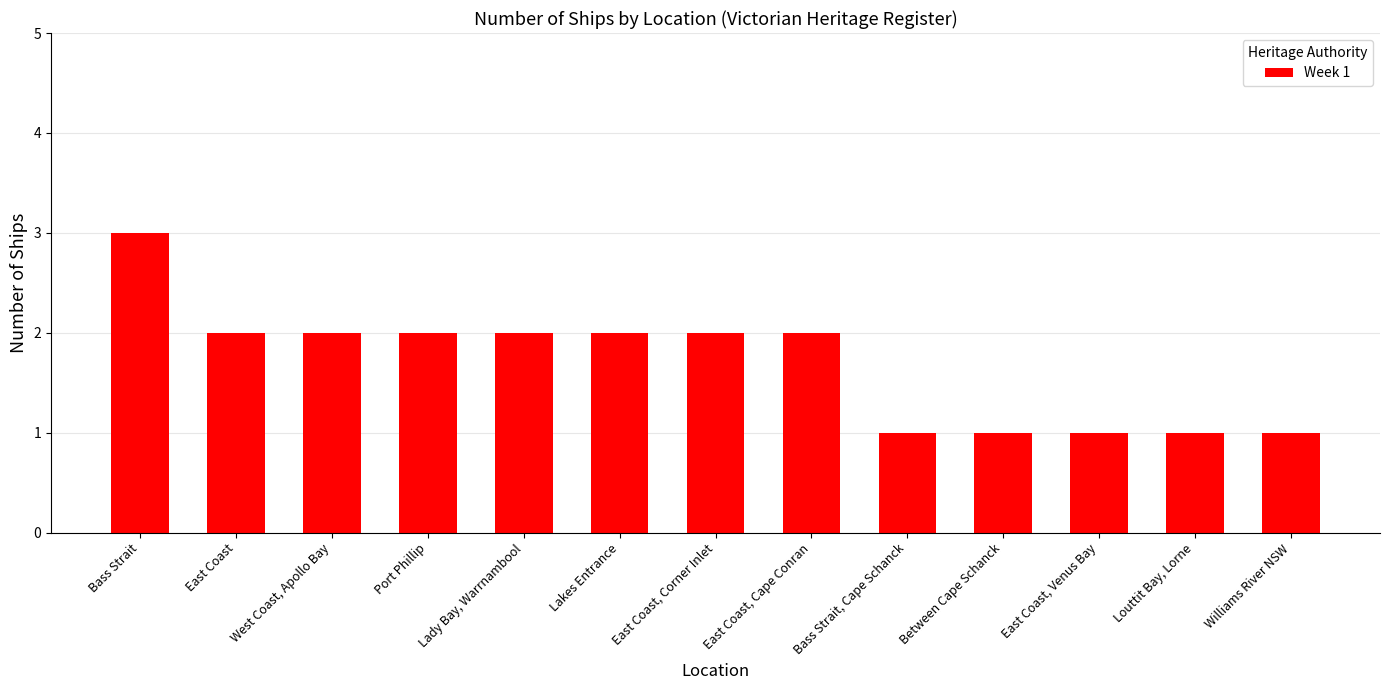

How many values are below 2?

5